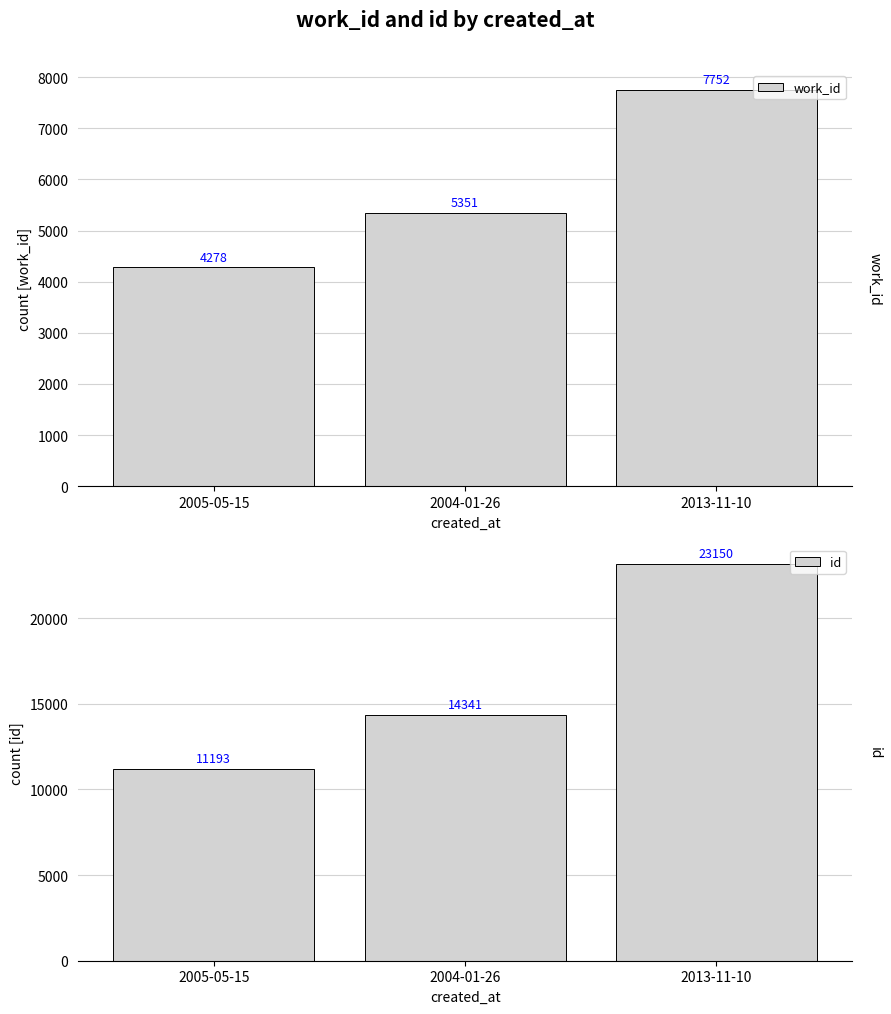

What is the approximate value of id at 2005-05-15?

11193